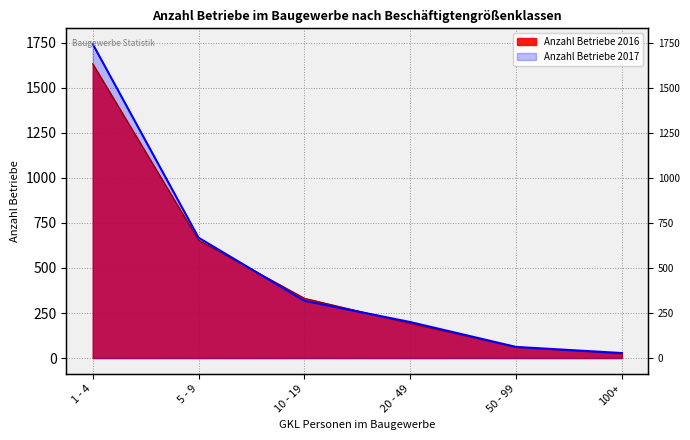

The Anzahl Betriebe 2016 series shows 25 at 100+. True or false?

True